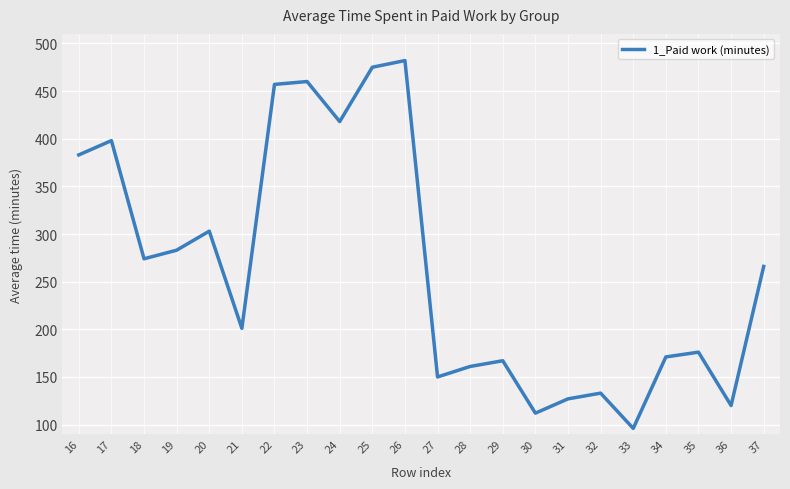

Between 36 and 19, which is larger?

19